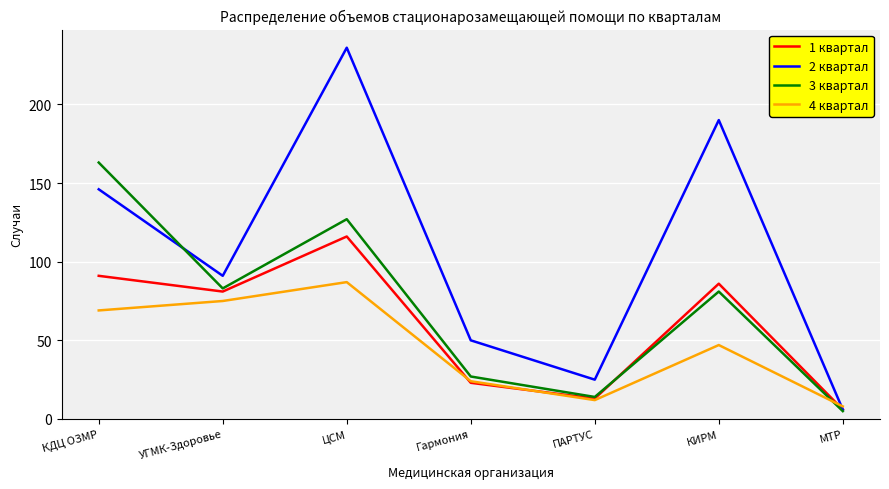

Reading left to right, what are all the values shown in this chart?

1 квартал: 91	81	116	23	13	86	6
2 квартал: 146	91	236	50	25	190	6
3 квартал: 163	83	127	27	14	81	5
4 квартал: 69	75	87	24	12	47	8